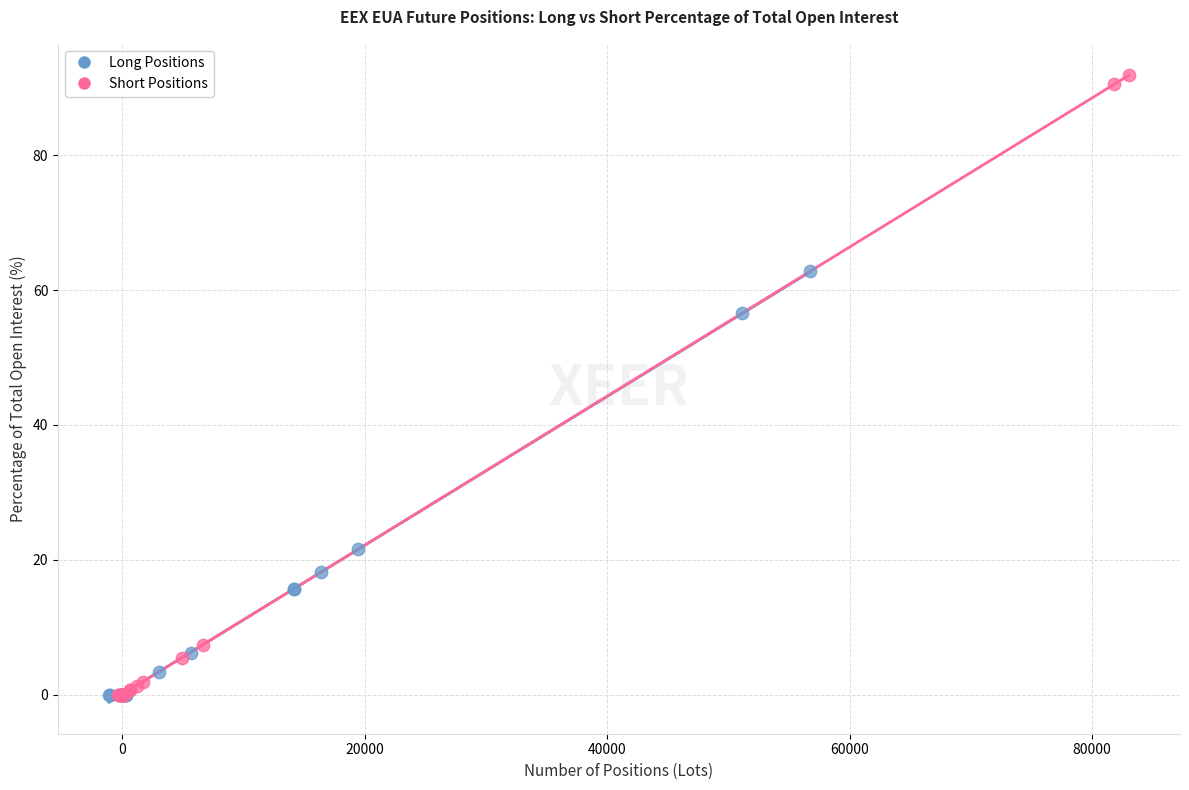

Which series has the widest spread of Y values?

Short Positions